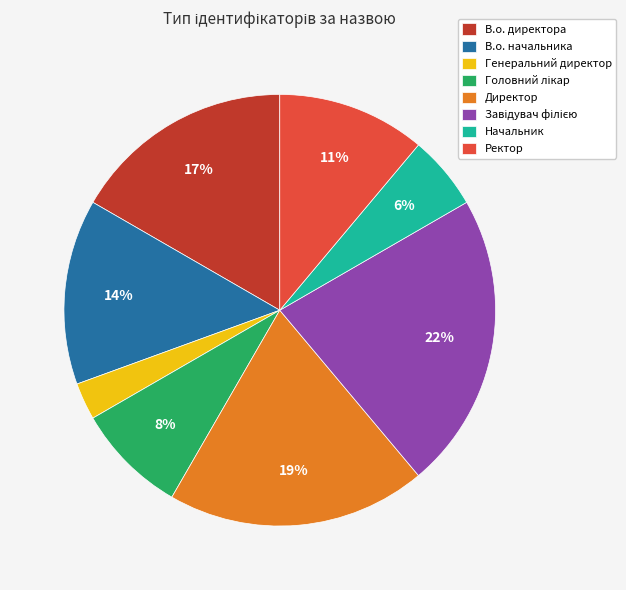

Which slice is the smallest?

Генеральний директор